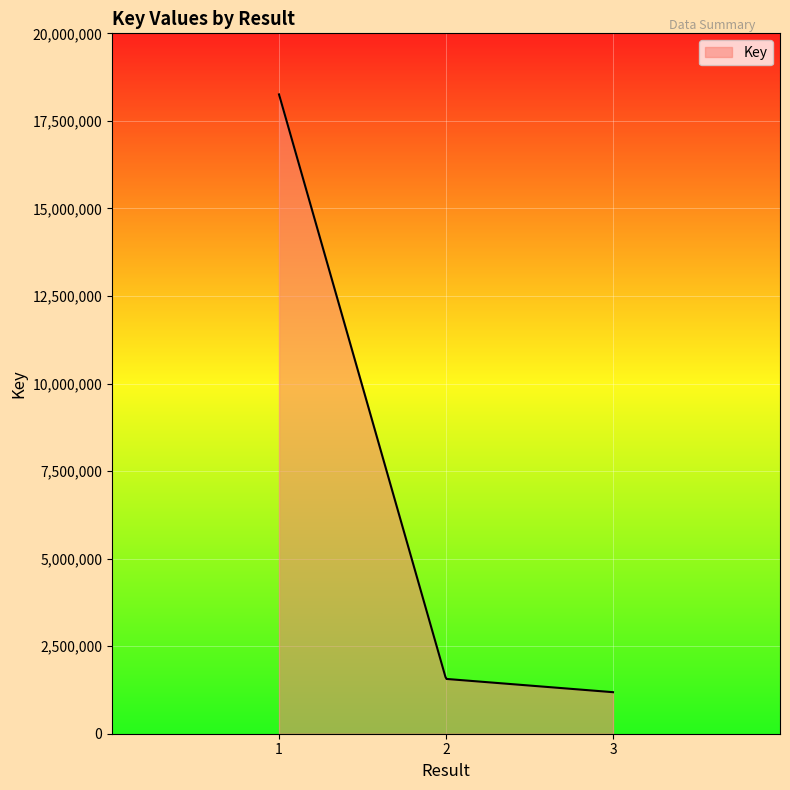

What is the difference between the maximum and minimum values?

17069806.0